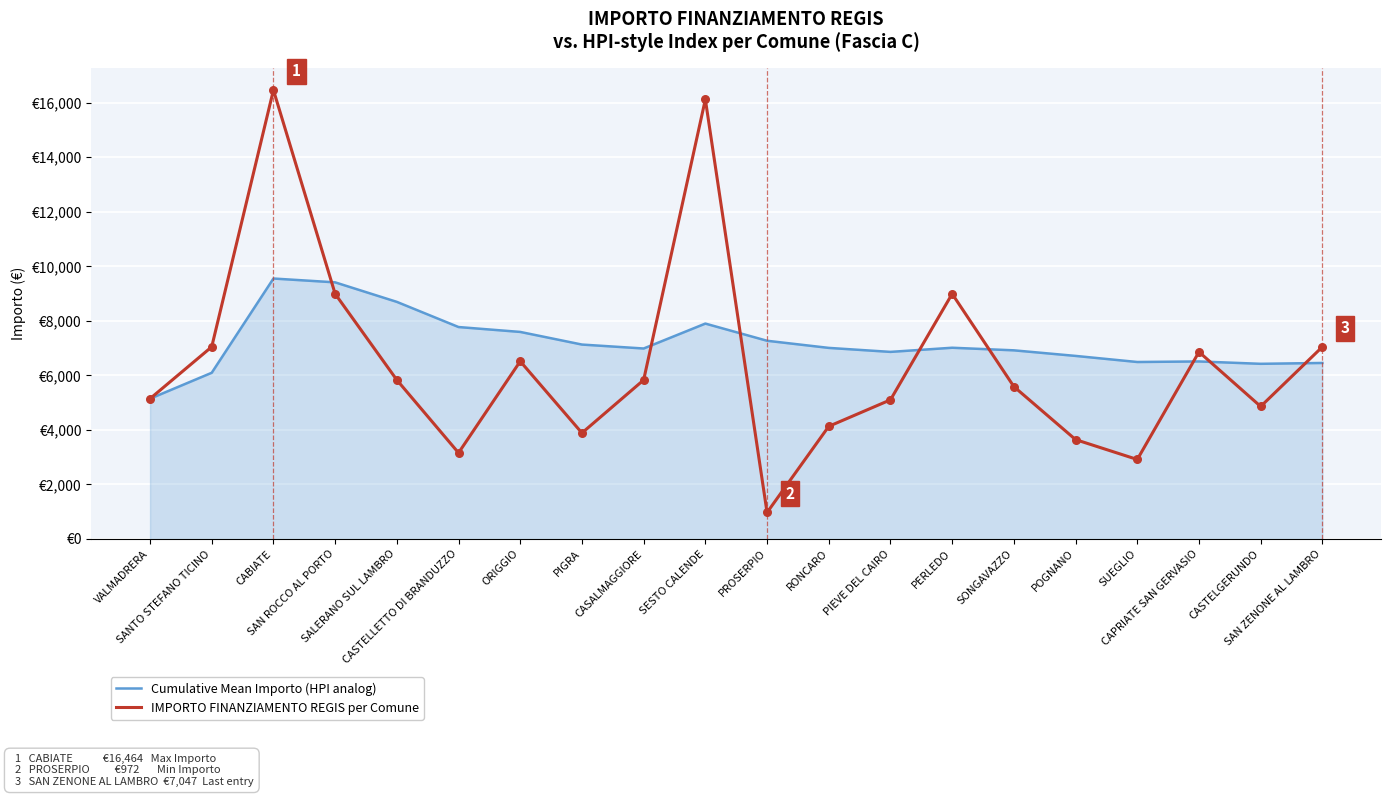

What are all the series names shown in the legend?

Cumulative Mean Importo (HPI analog), IMPORTO FINANZIAMENTO REGIS per Comune